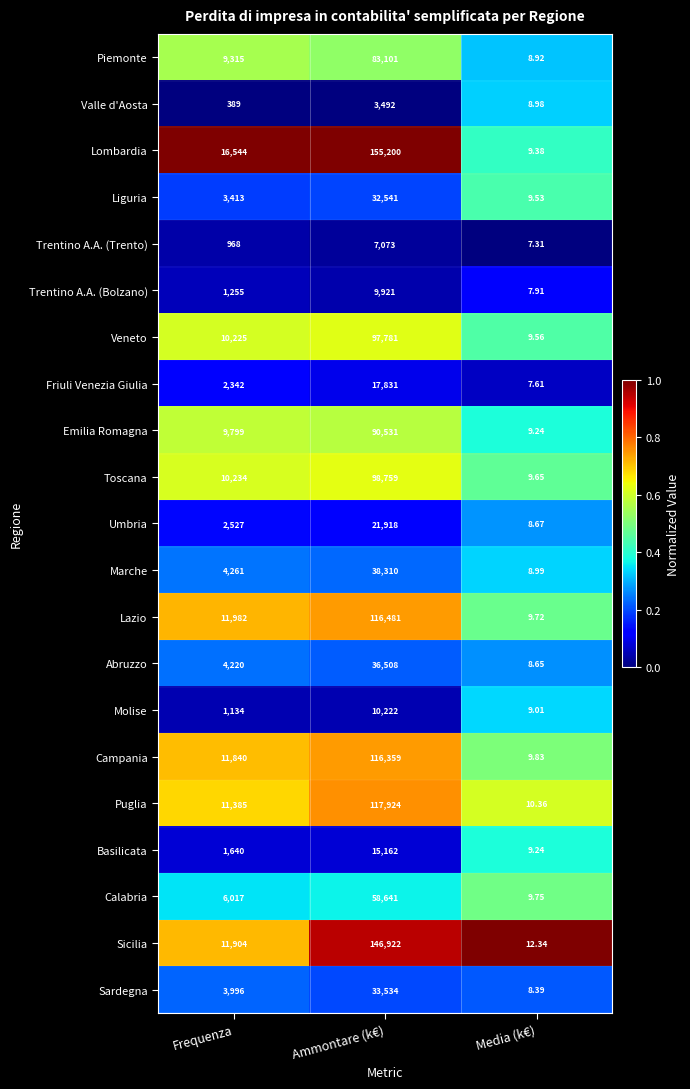

List the series in order of their peak value, lowest first.

Valle d'Aosta, Trentino A.A. (Trento), Trentino A.A. (Bolzano), Molise, Basilicata, Friuli Venezia Giulia, Umbria, Liguria, Sardegna, Abruzzo, Marche, Calabria, Piemonte, Emilia Romagna, Veneto, Toscana, Campania, Lazio, Puglia, Sicilia, Lombardia